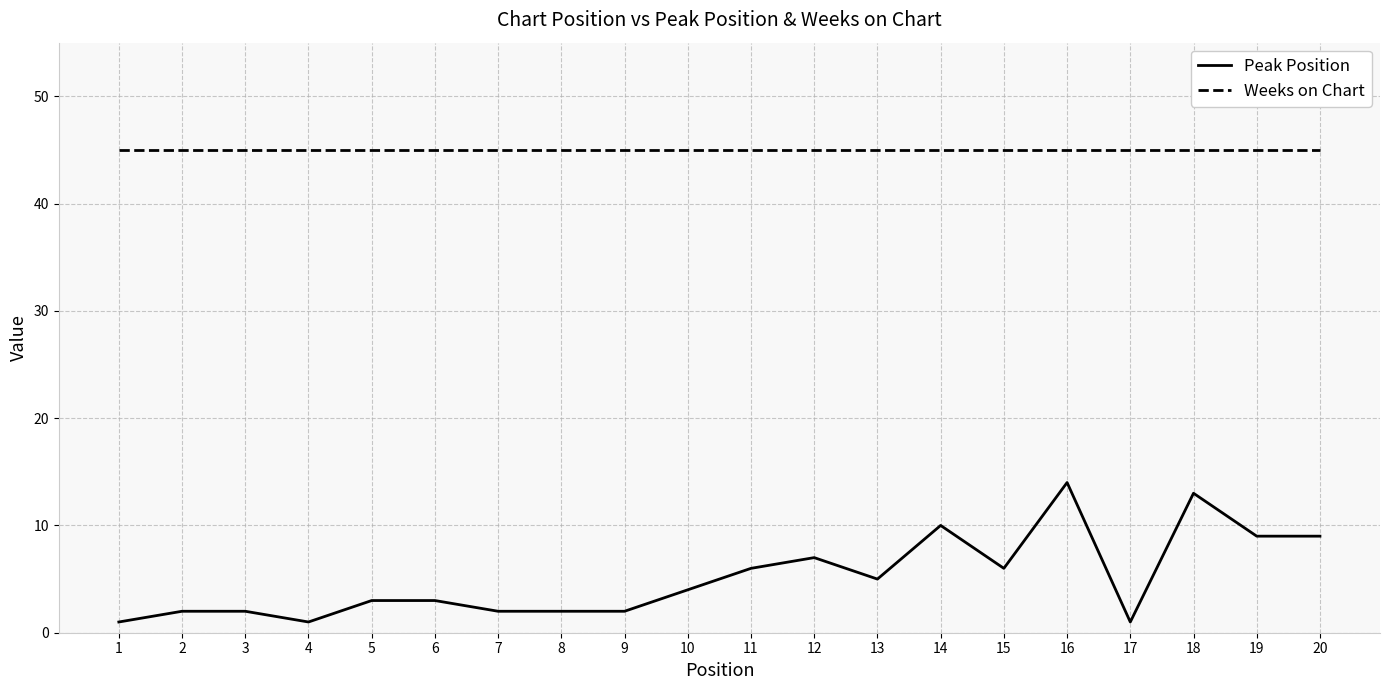

Which series has the widest spread of values?

Peak Position